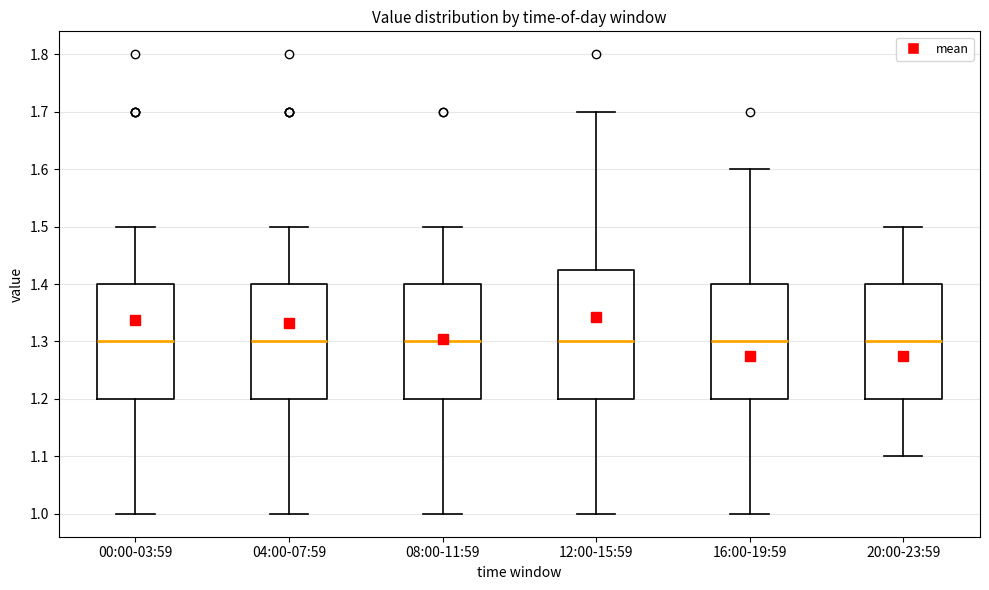

Which box is the tallest, from its lower edge to its upper edge?

12:00-15:59